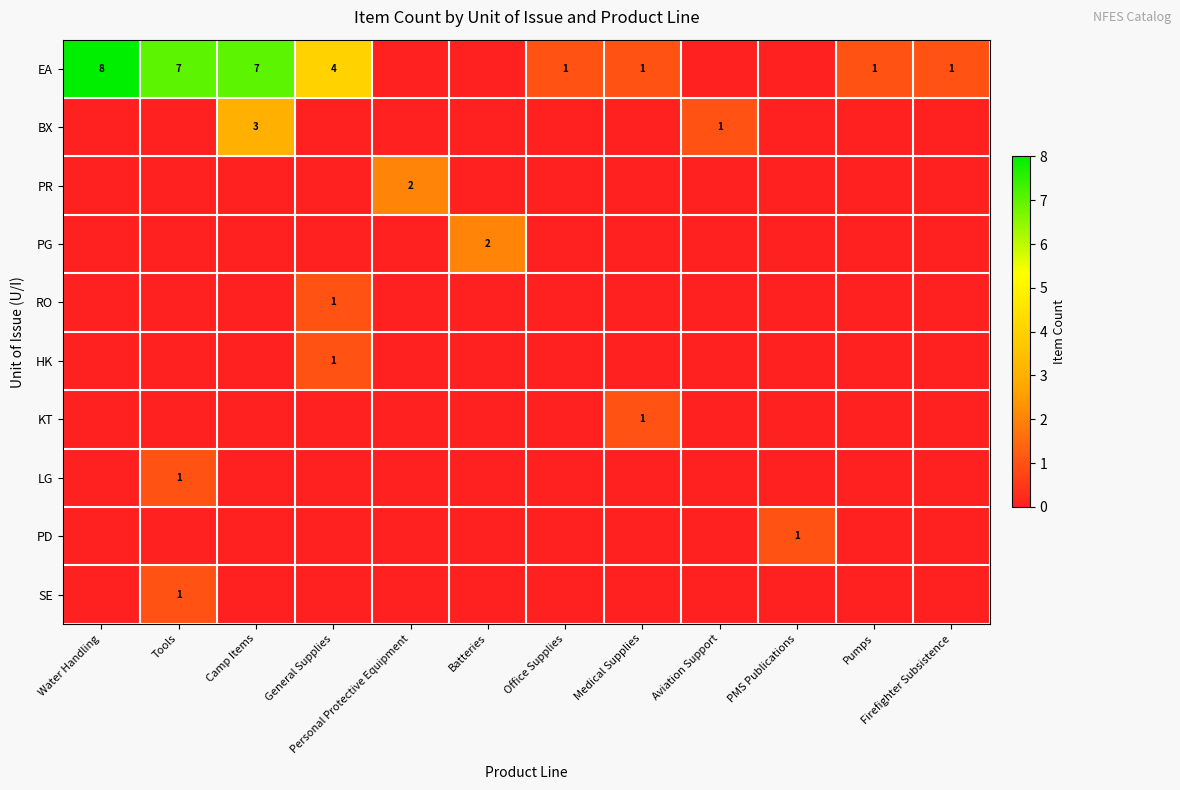

At which label does PR reach its peak?

Personal Protective Equipment